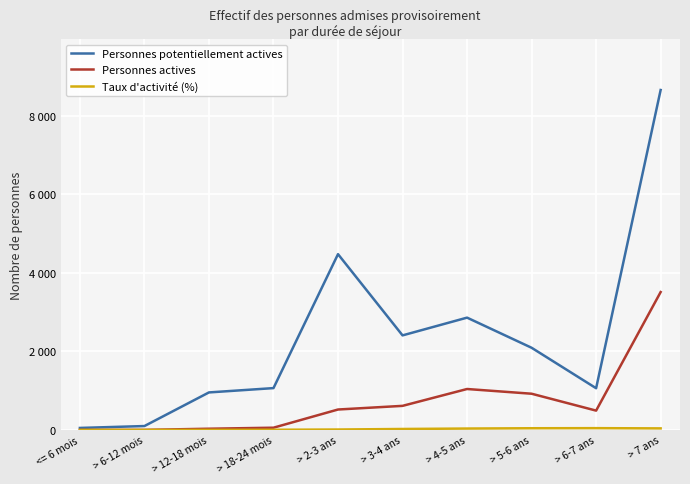

True or false: Personnes potentiellement actives has a value of 1063.0 at > 6-7 ans.

True